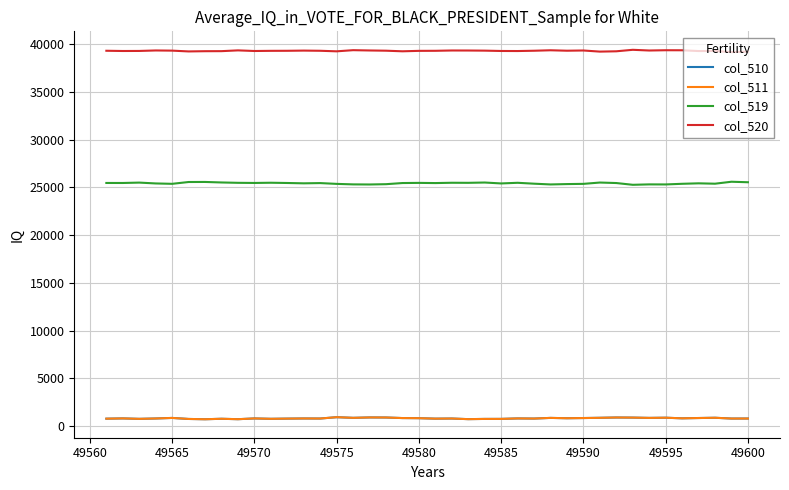

True or false: col_520 has more than 0 points higher than both neighbors.

True